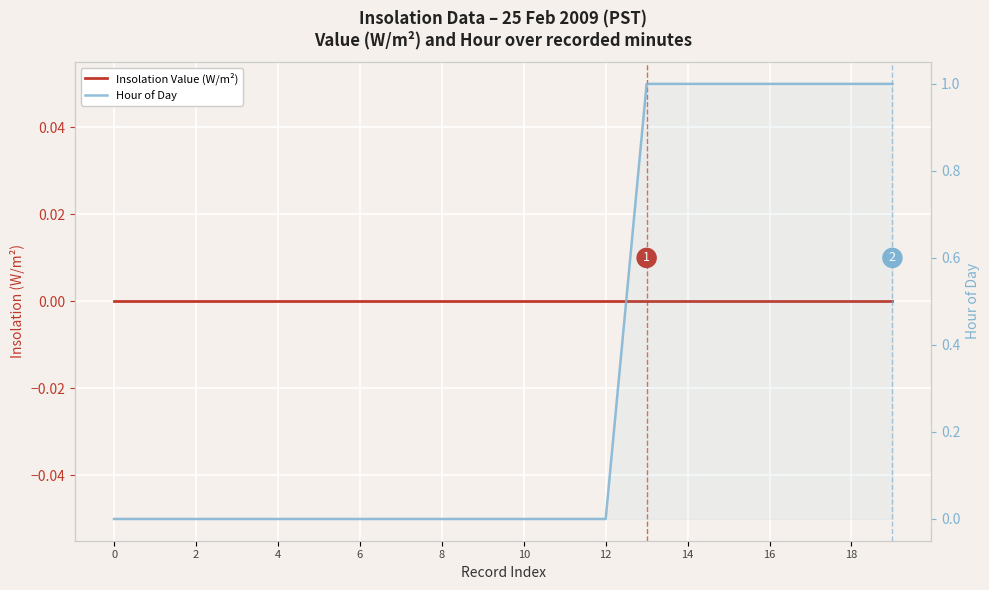

What is the label of the 2nd point from the right?

18